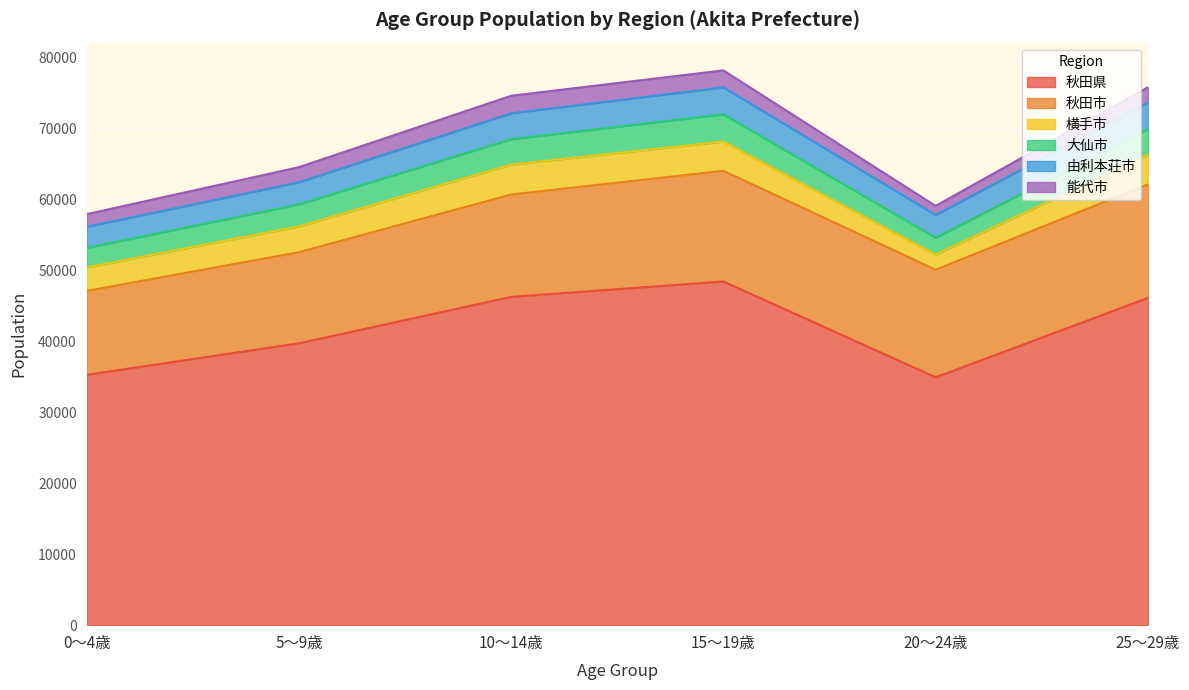

Reading left to right, extract all data points from this chart.

秋田県: 35268	39704	46249	48416	34920	46099
秋田市: 11814	12830	14415	15590	15158	15996
横手市: 3311	3643	4219	4122	2127	4179
大仙市: 2756	3101	3575	3827	2383	3617
由利本荘市: 2972	3114	3652	3810	3203	3743
能代市: 1775	2125	2471	2390	1272	2136